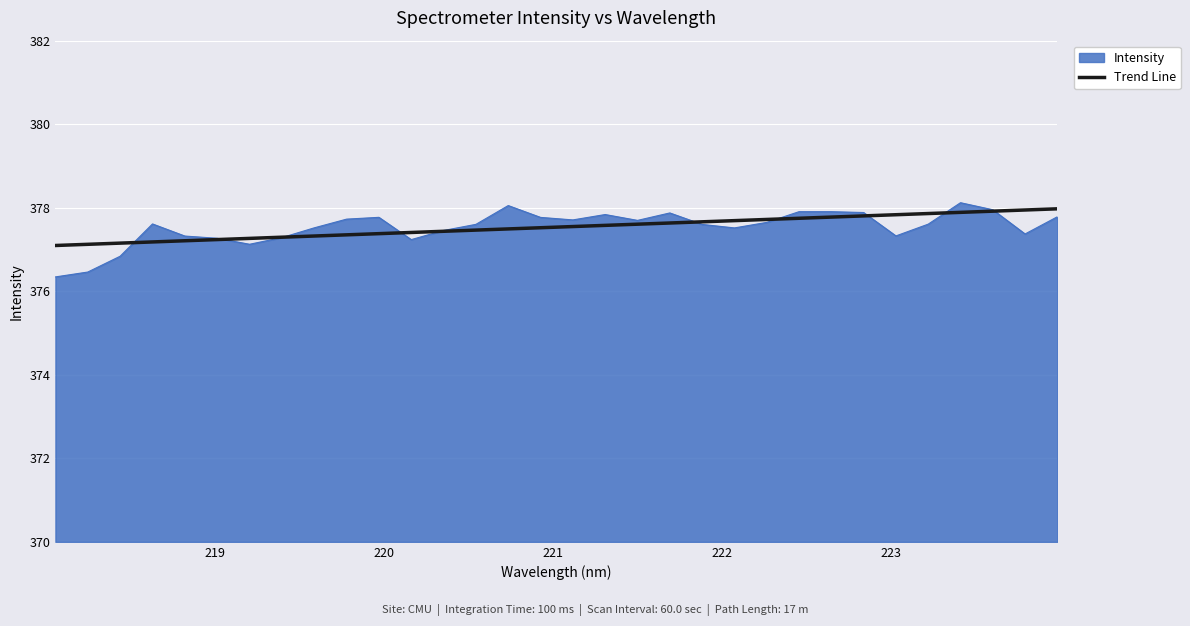

What is the minimum value shown in the chart?

376.3